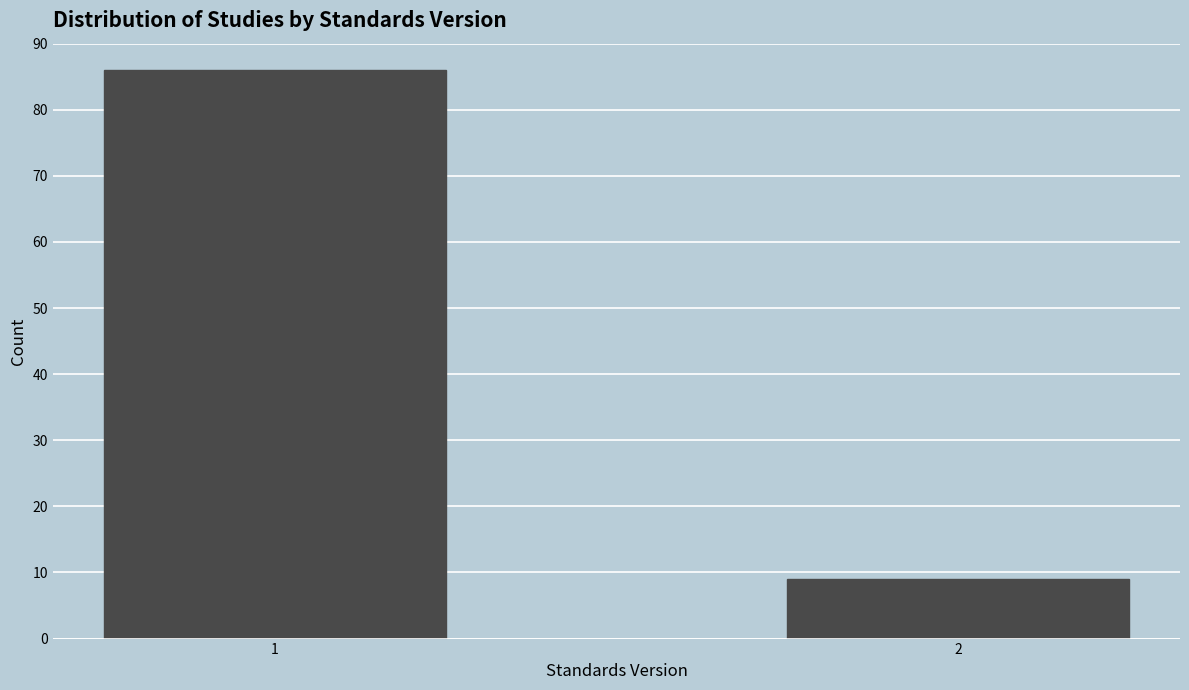

Reading right to left, what are all the values shown in this chart?

9	86